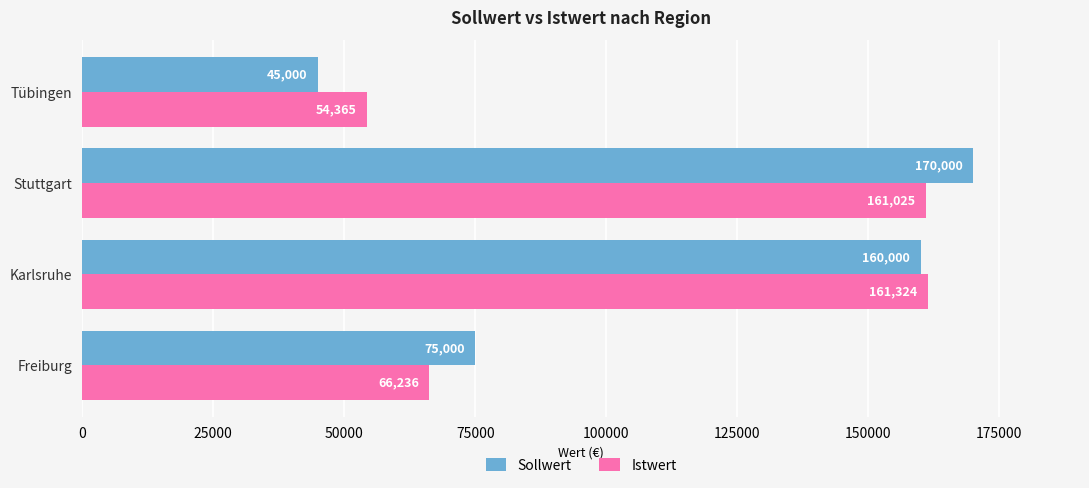

Which series has the widest spread of values?

Sollwert